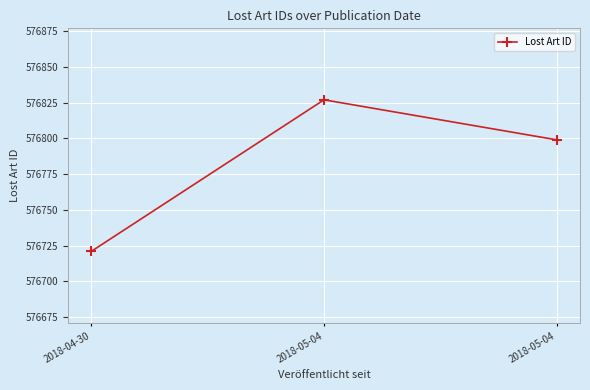

Which has a higher value, 2018-05-04 or 2018-04-30?

2018-05-04